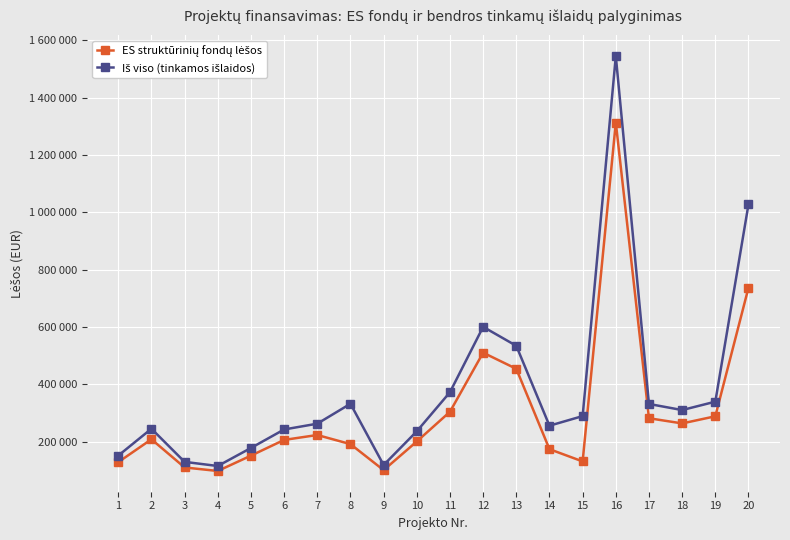

List the labels in order of Iš viso (tinkamos išlaidos) value, smallest first.

4, 9, 3, 1, 5, 10, 6, 2, 14, 7, 15, 18, 17, 8, 19, 11, 13, 12, 20, 16